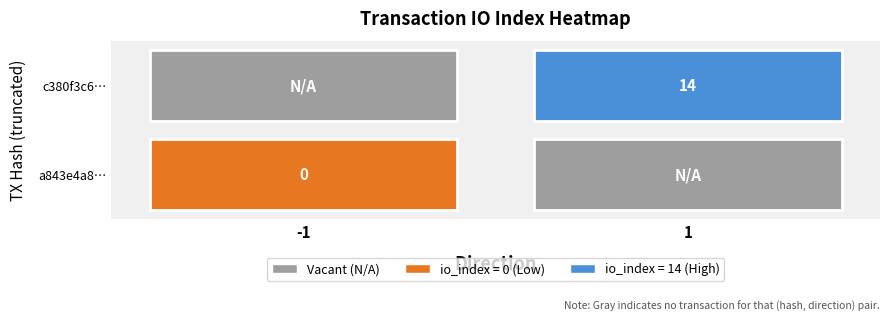

Reading left to right, what are all the values shown in this chart?

a843e4a81019d3df3a4ba865a86bec15f6189d6: direction=-1	io_index=0
c380f3c6d863772b634841a679cb9c1985f22f2: direction=1	io_index=14